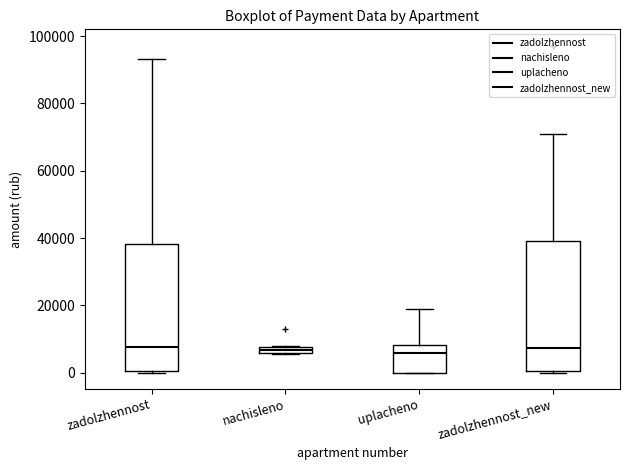

Where is the upper edge of the box for zadolzhennost_new on the y-axis? The values are not printed on the chart, so give them approximately, as read against the axis.

40000